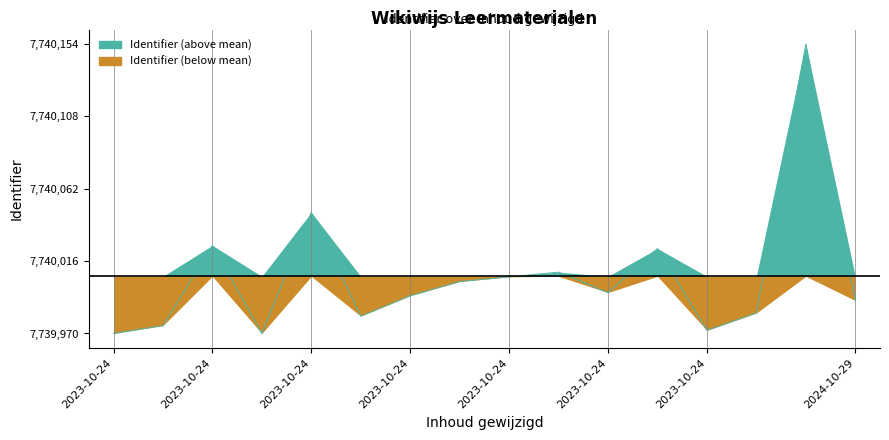

How many interior local peaks (higher than both neighbors) does the data have?

5